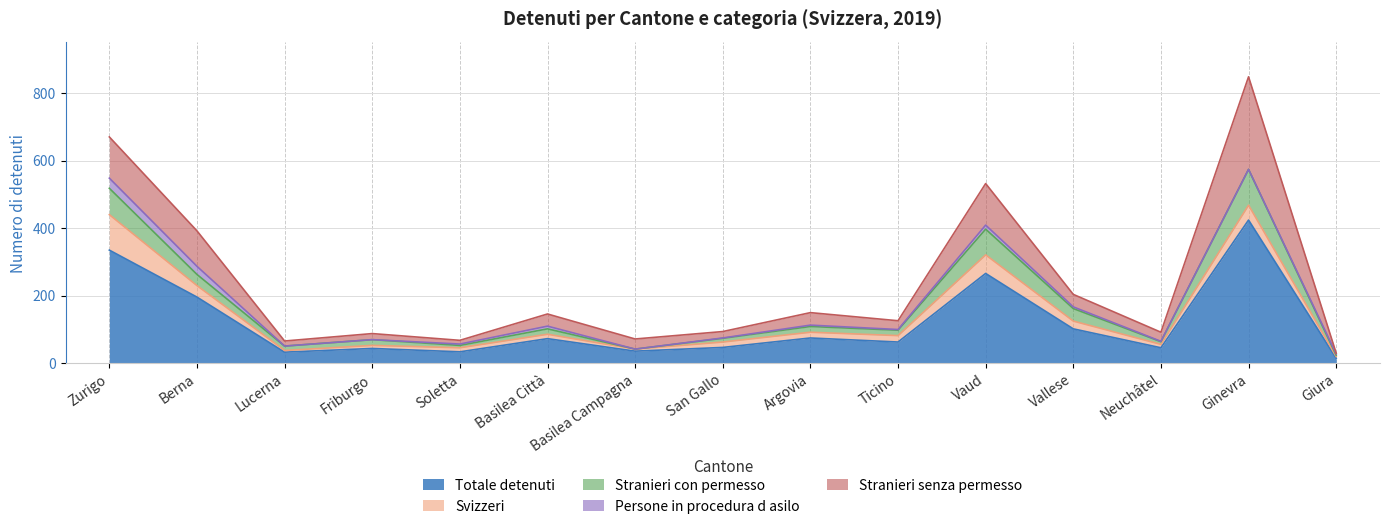

True or false: Persone in procedura d asilo has a value of 30 at Zurigo.

True